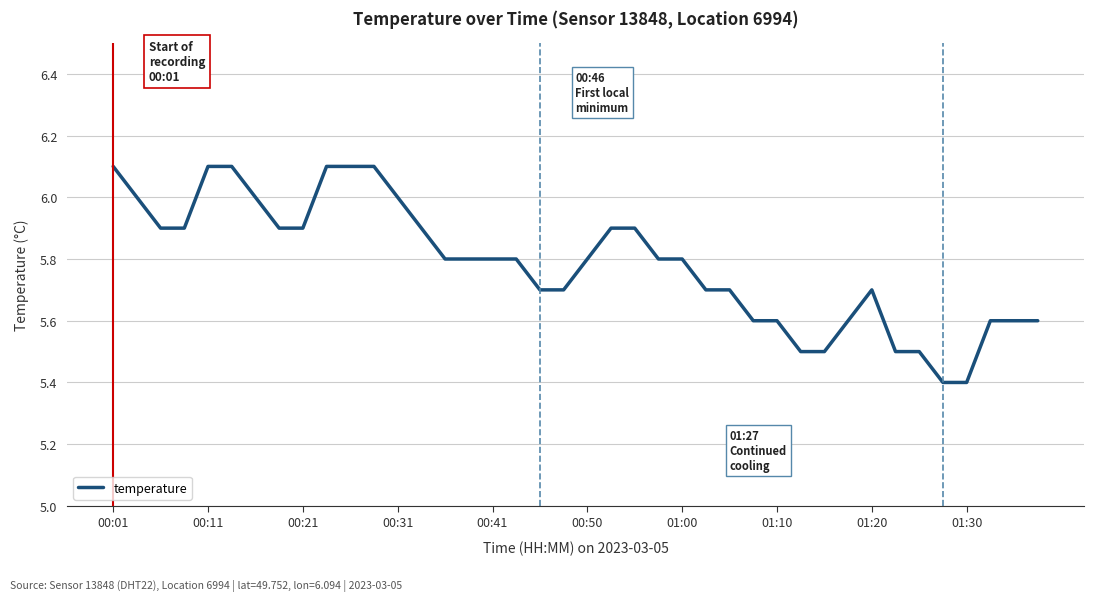

What is the minimum value shown in the chart?

5.4